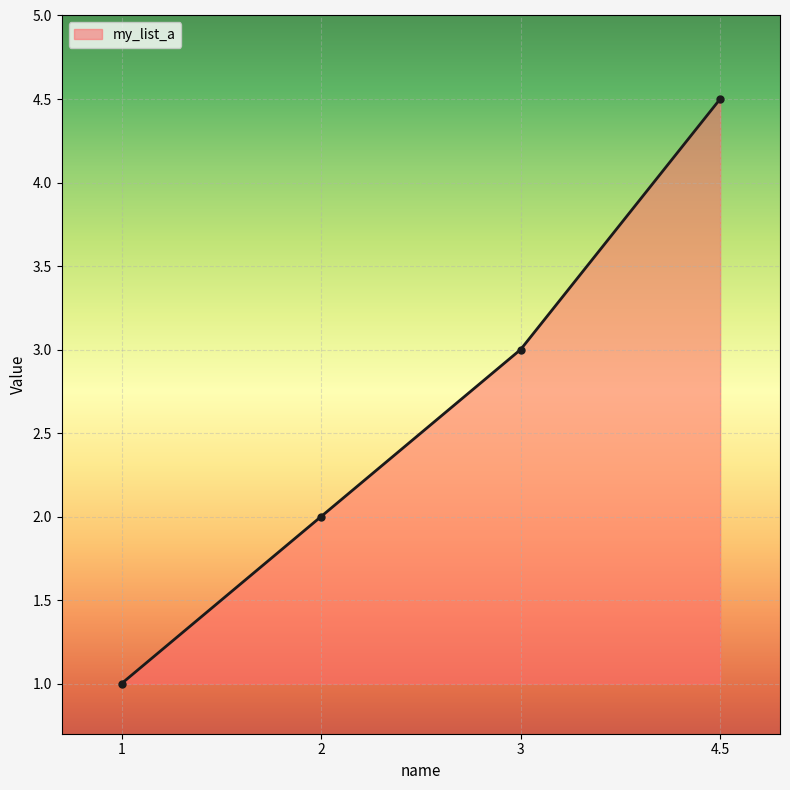

What is the difference between the values at 2 and 3?

1.0